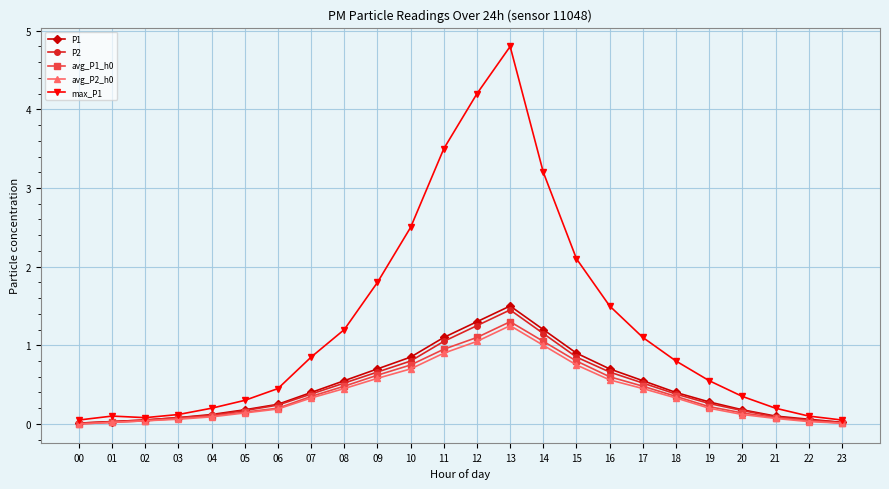

True or false: P2 has a value of 0.3 at 19.

True